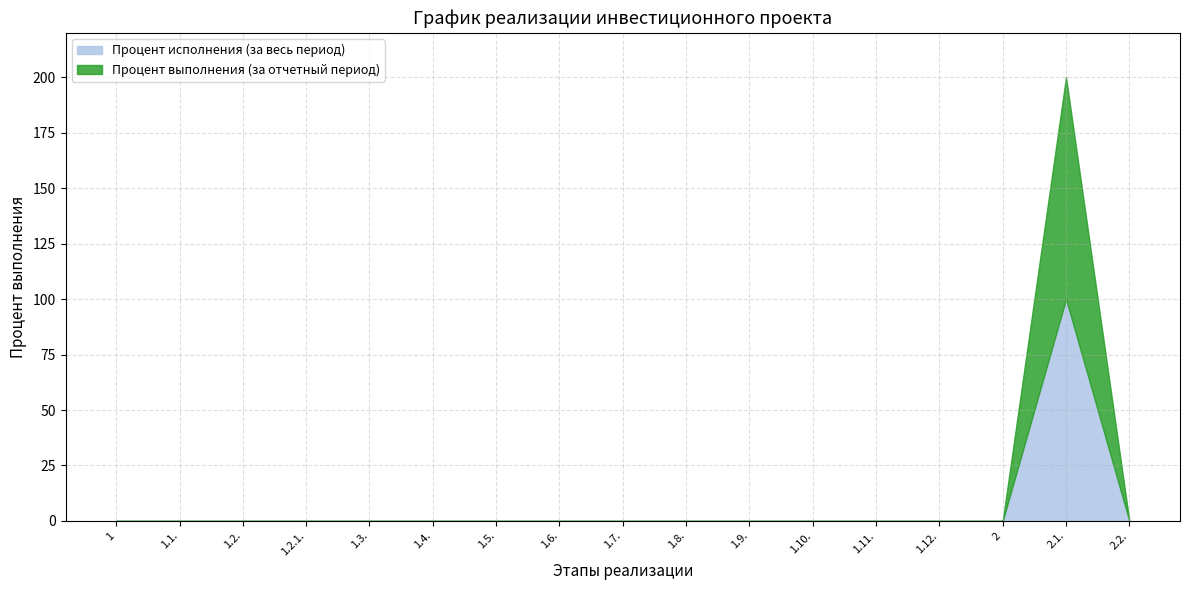

Reading right to left, what are all the values shown in this chart?

Процент исполнения (за весь период): 2.2.=0	2.1.=100	2=0	1.12.=0	1.11.=0	1.10.=0	1.9.=0	1.8.=0	1.7.=0	1.6.=0	1.5.=0	1.4.=0	1.3.=0	1.2.1.=0	1.2.=0	1.1.=0	1=0
Процент выполнения (за отчетный период): 2.2.=0	2.1.=100	2=0	1.12.=0	1.11.=0	1.10.=0	1.9.=0	1.8.=0	1.7.=0	1.6.=0	1.5.=0	1.4.=0	1.3.=0	1.2.1.=0	1.2.=0	1.1.=0	1=0